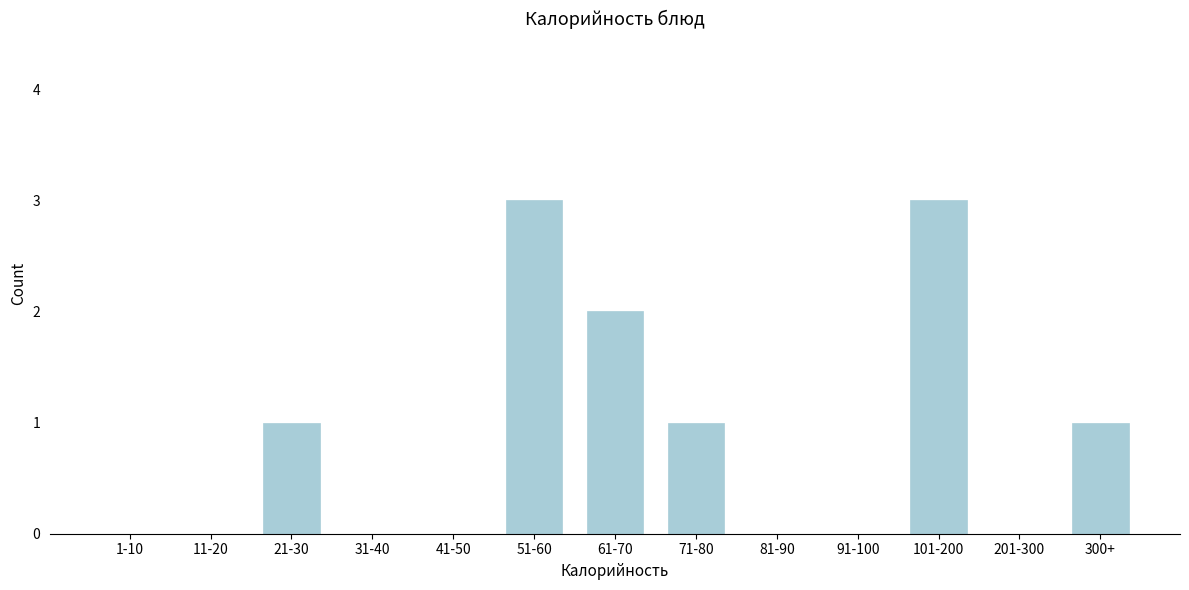

Reading left to right, transcribe all the data shown in this chart.

1-10=0	11-20=0	21-30=1	31-40=0	41-50=0	51-60=3	61-70=2	71-80=1	81-90=0	91-100=0	101-200=3	201-300=0	300+=1